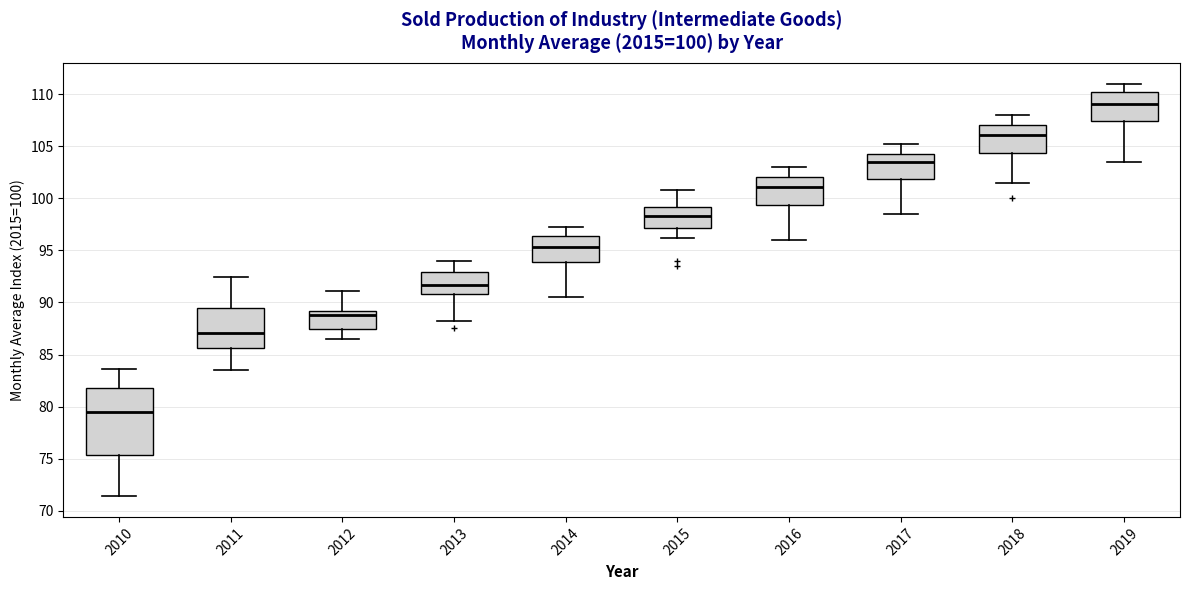

Comparing the boxes themselves (not the whiskers), which one is the tallest?

2010